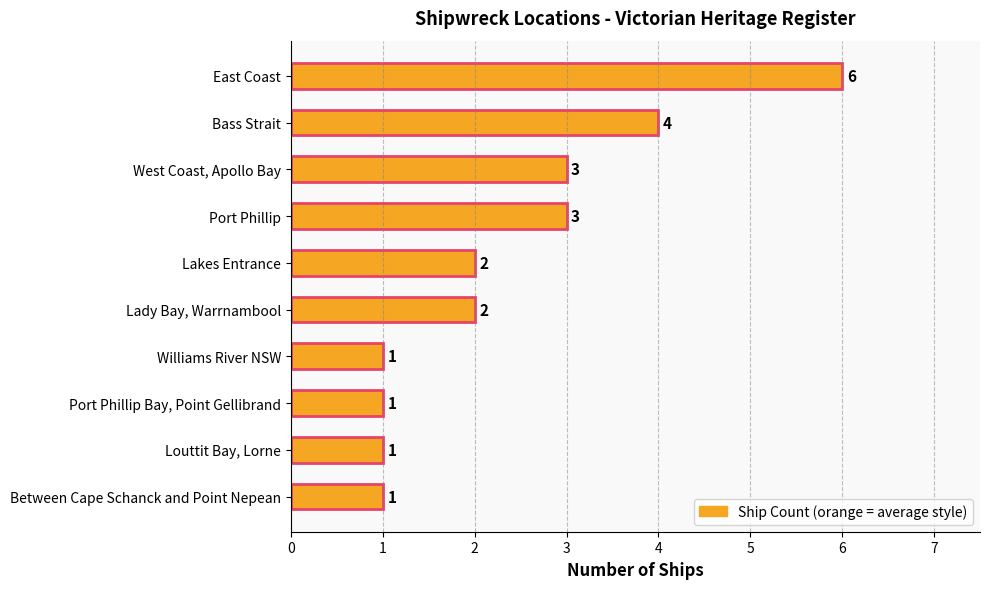

What is the difference between the second highest and minimum values?

3